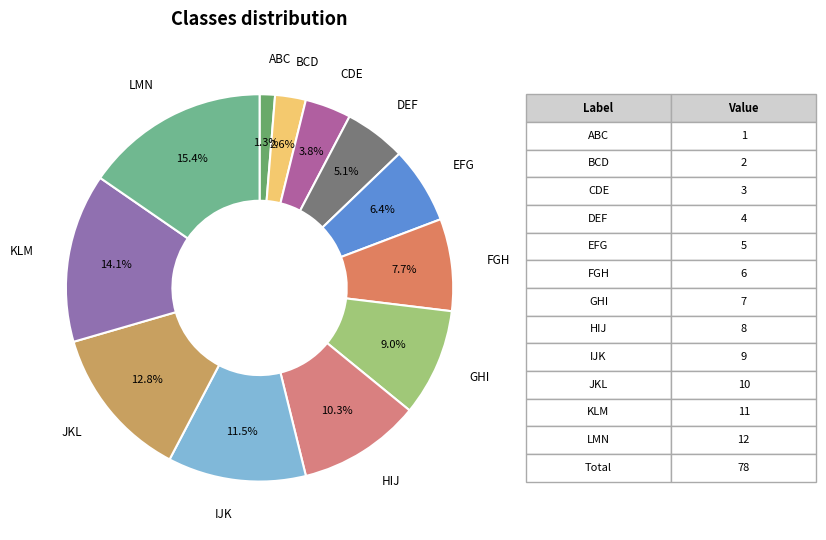

To the nearest percent, what is the average slice percentage?

8%